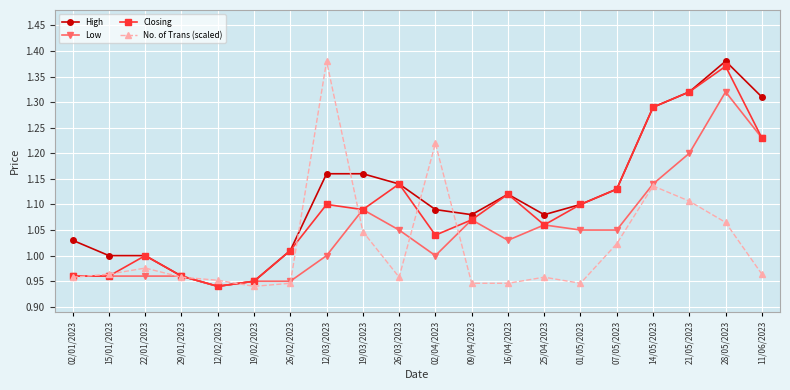

At which category does No. of Trans (scaled) reach its first local peak?

22/01/2023